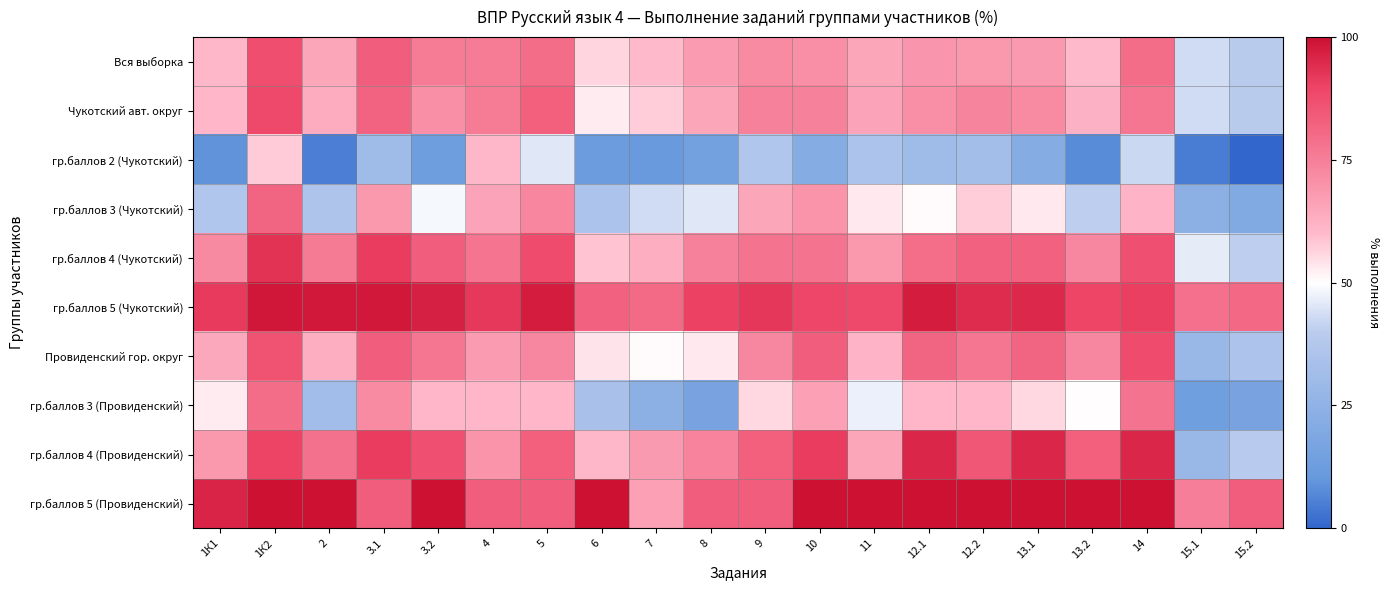

What is the maximum value shown in the chart?

100.0